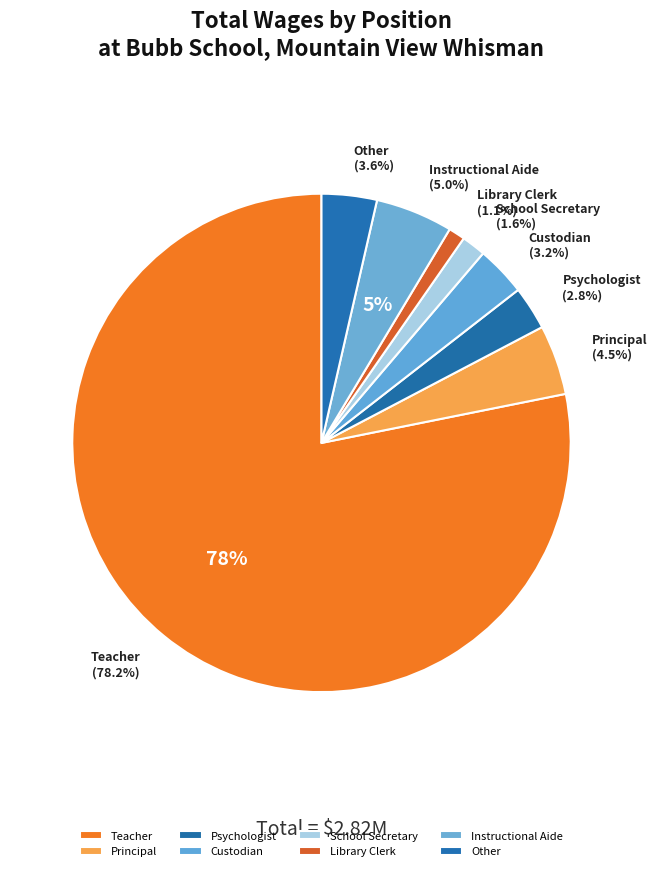

True or false: Teacher accounts for 91% of the total.

False